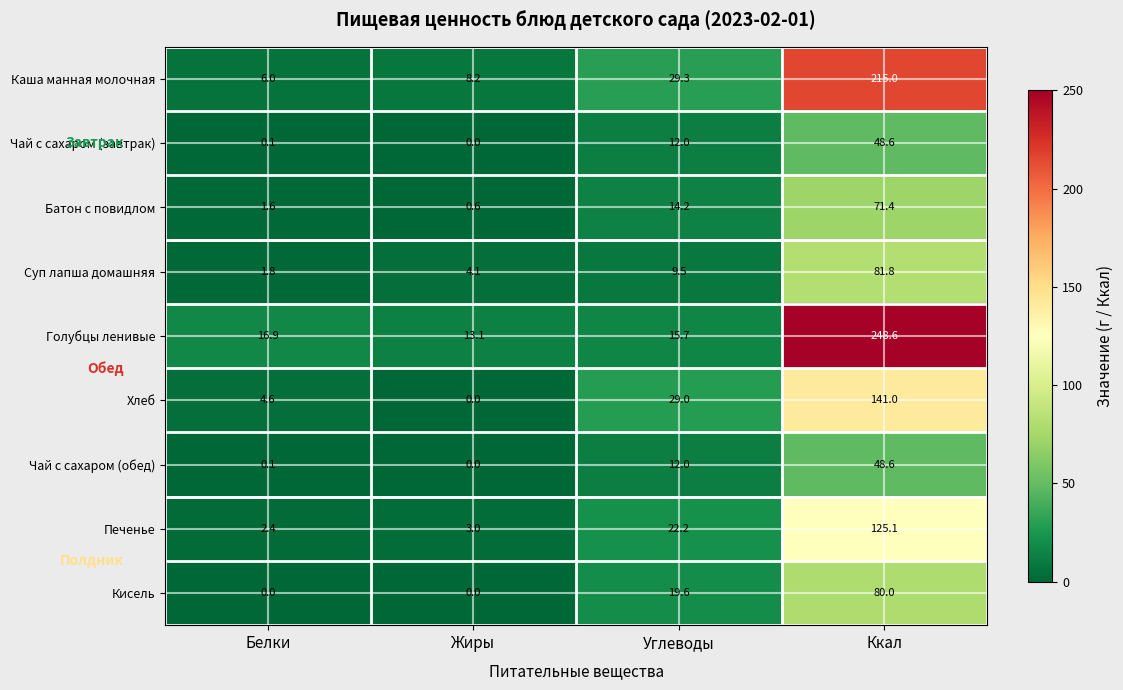

How many categories are shown in the chart?

4